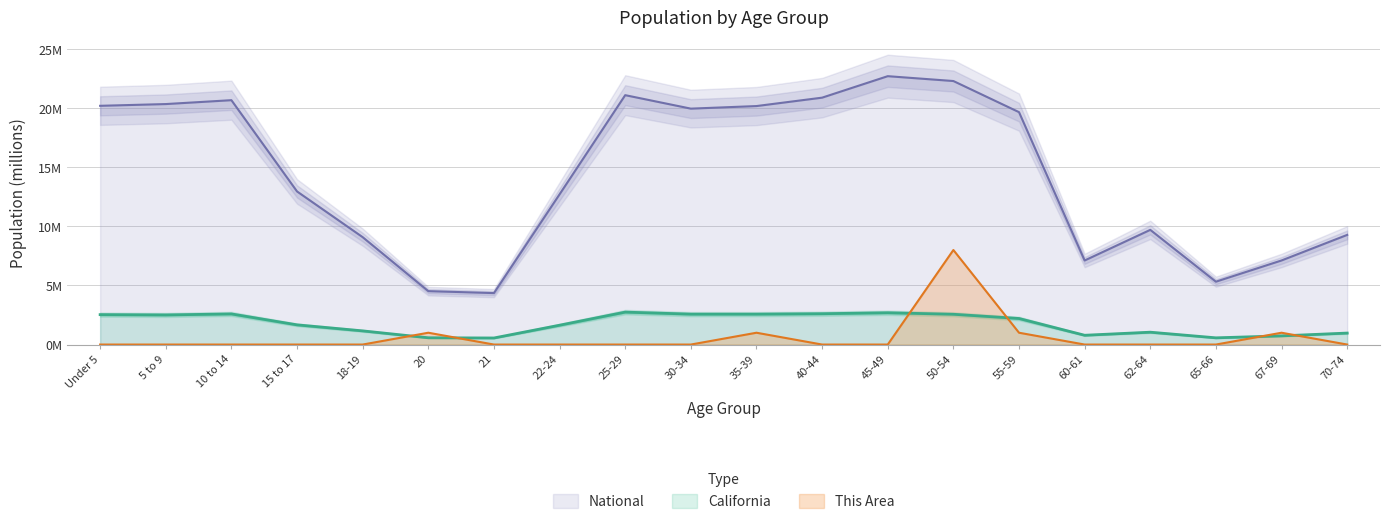

True or false: National has more than 2 interior local peaks.

True